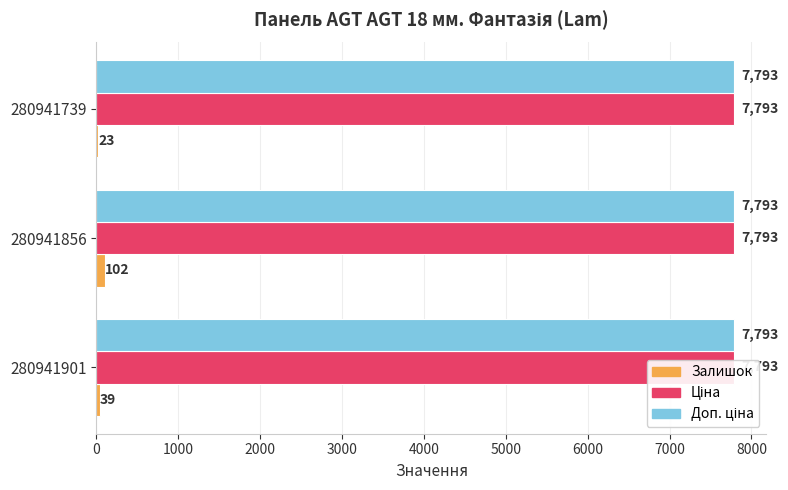

The Залишок series shows 39.0 at 280941901. True or false?

True